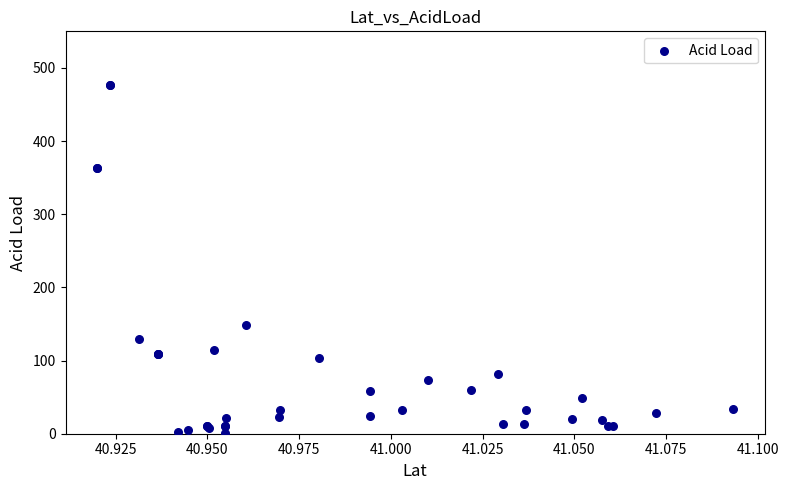

What Y value in the scatter plot is closest to 239?

148